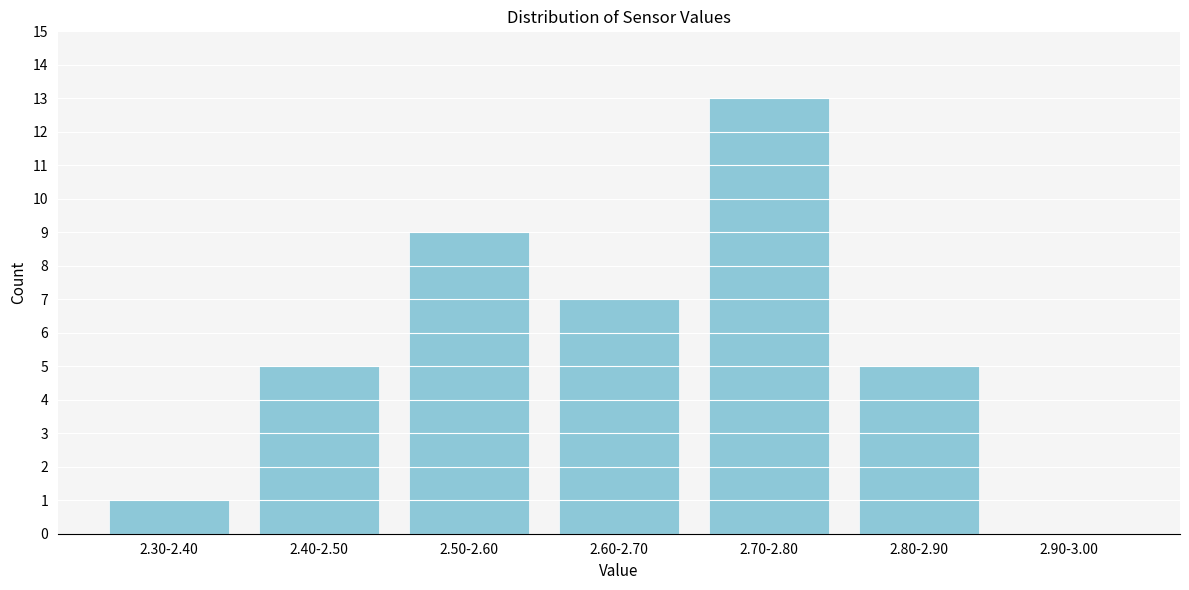

Reading left to right, what are all the values shown in this chart?

2.30-2.40=1	2.40-2.50=5	2.50-2.60=9	2.60-2.70=7	2.70-2.80=13	2.80-2.90=5	2.90-3.00=0